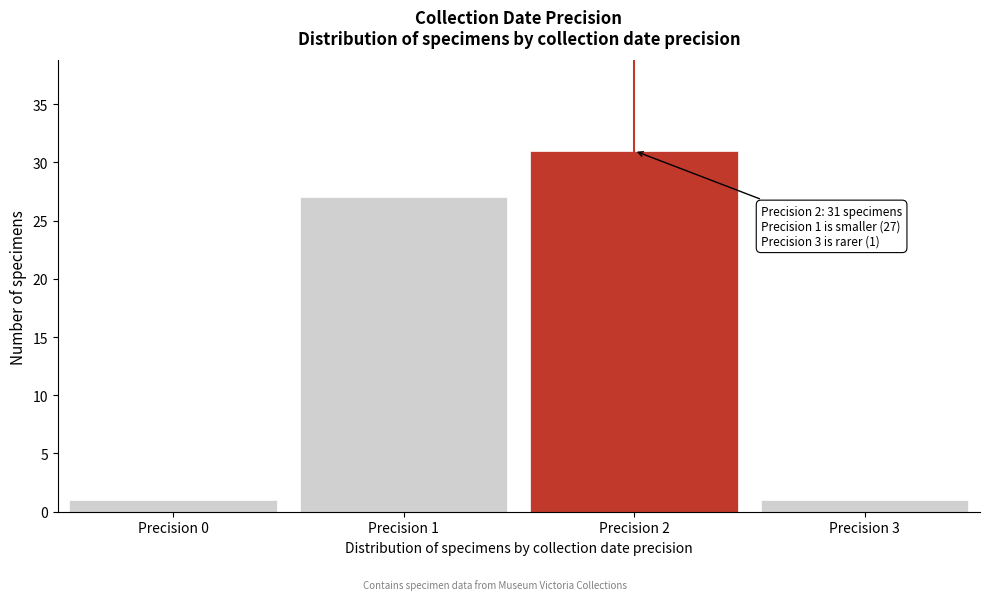

Reading right to left, transcribe all the data shown in this chart.

1	31	27	1